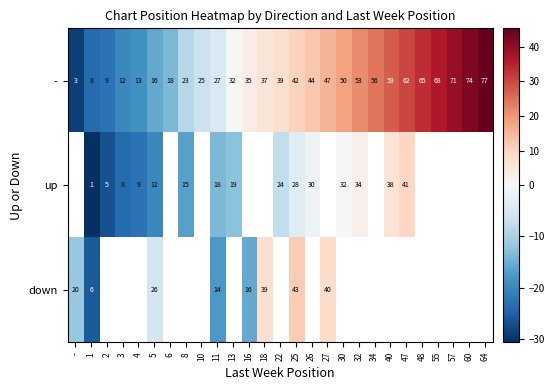

What is the maximum value shown in the chart?

45.3